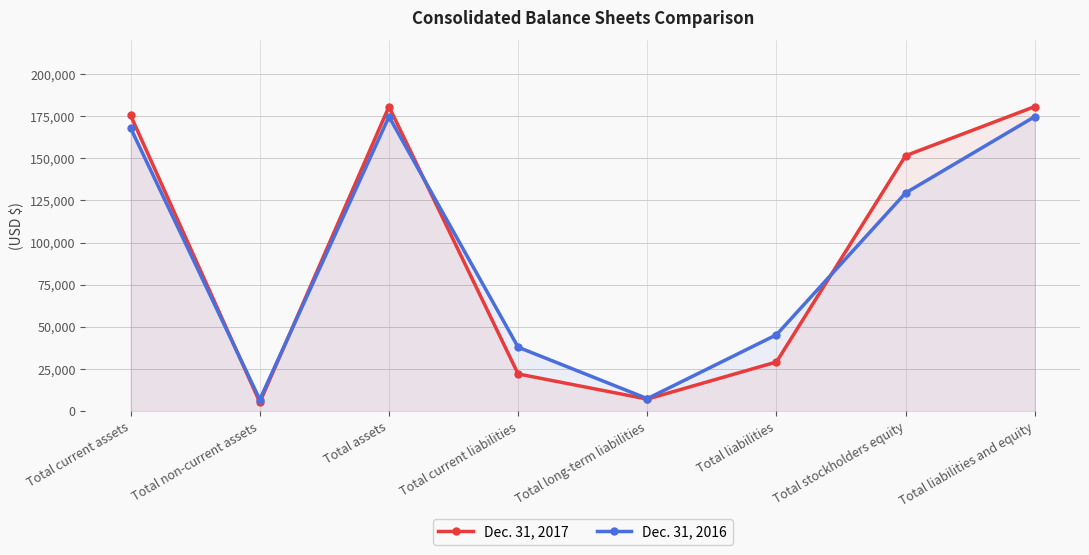

The Dec. 31, 2016 series shows 16871 at Total current liabilities. True or false?

False